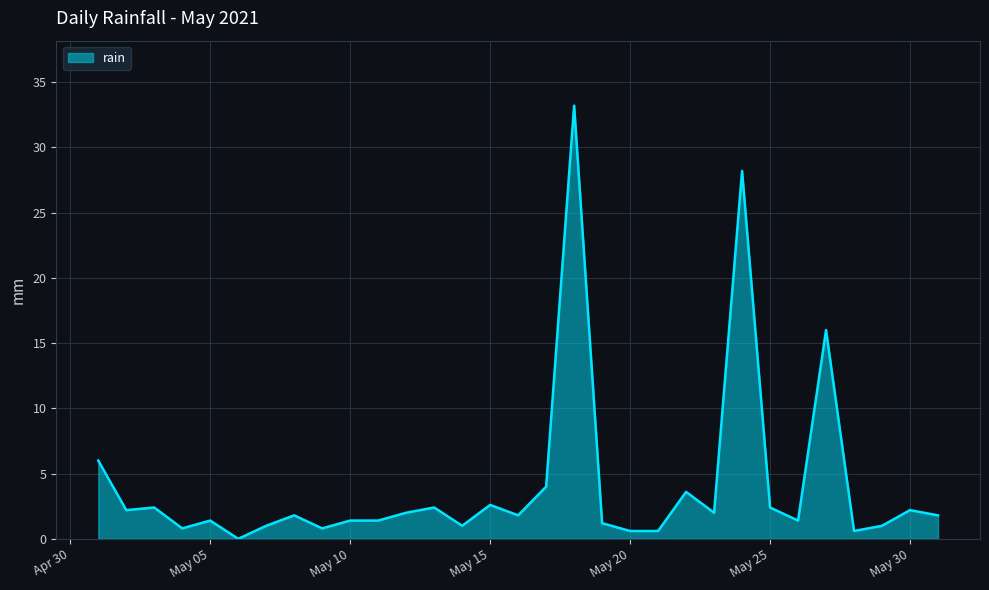

What is the difference between the maximum and minimum values?

33.2